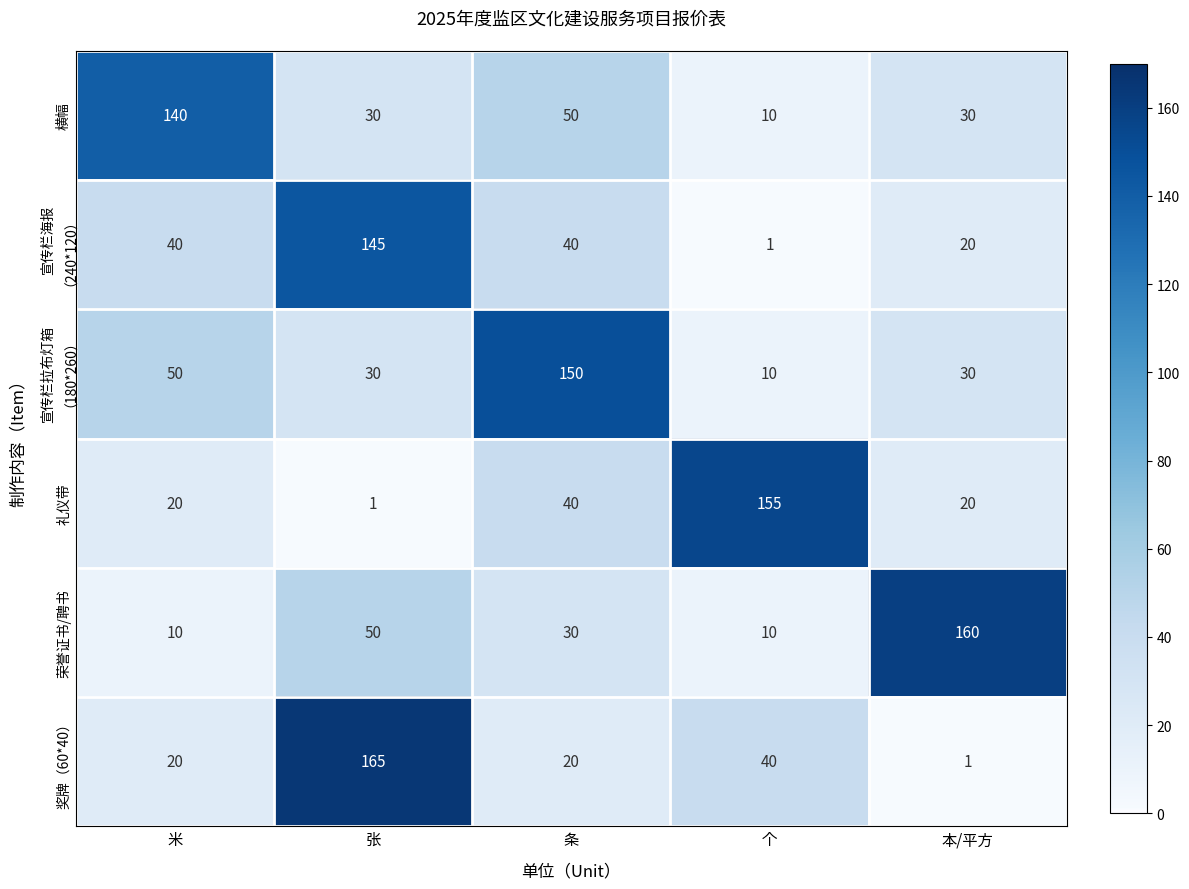

True or false: 横幅 has a value of 51 at 本/平方.

False